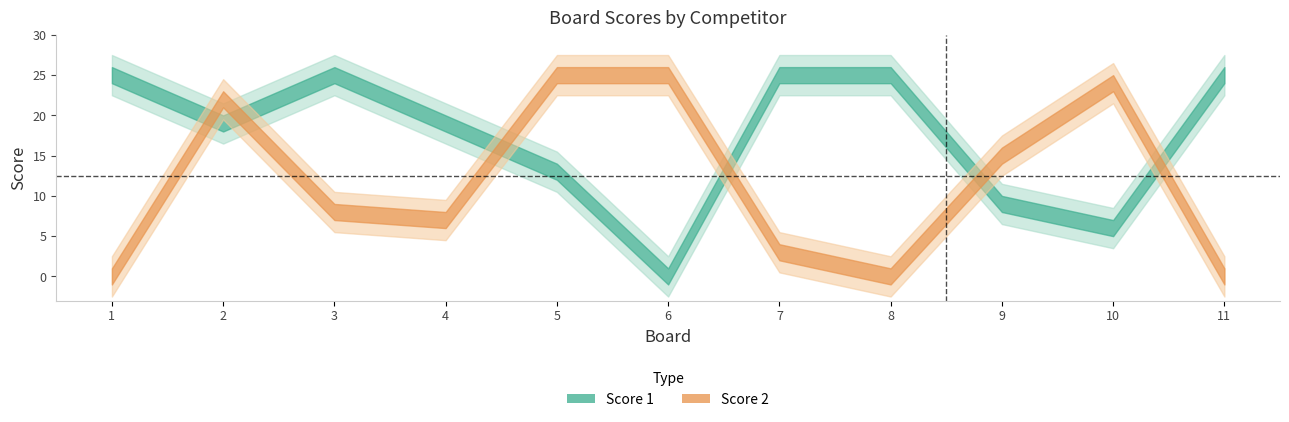

At how many categories does at least one series exceed 0?

11